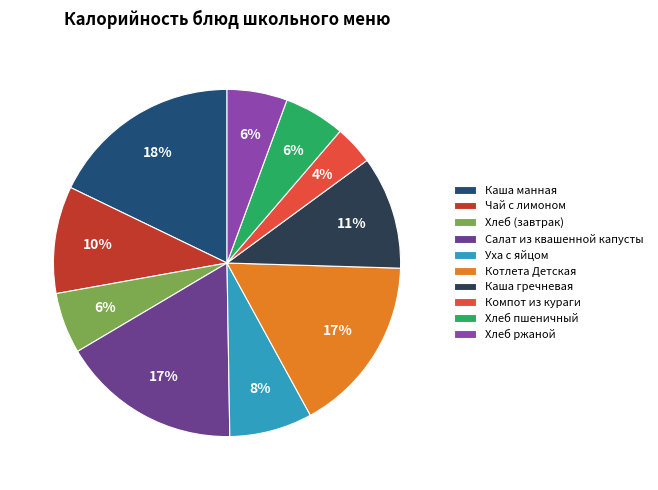

Which slice is the largest?

Каша манная